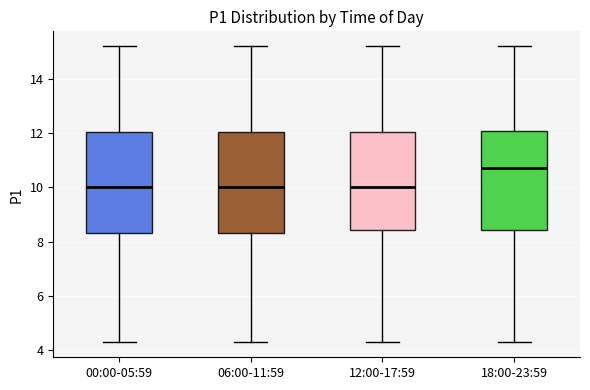

Which box's median line is the highest?

18:00-23:59